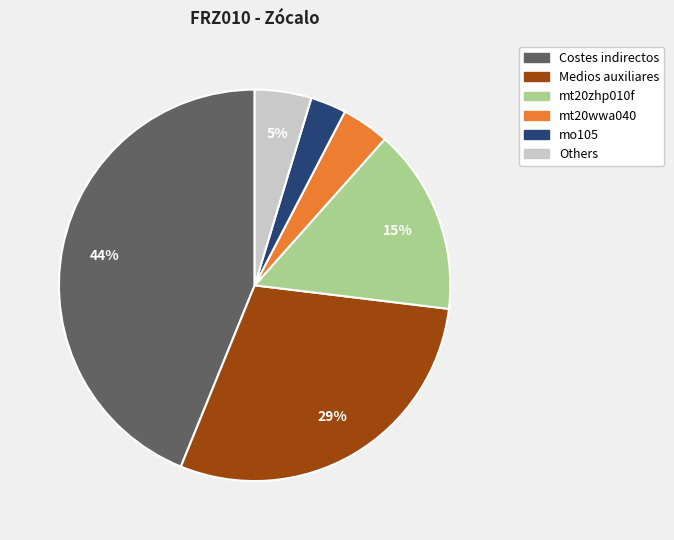

Is it true that Medios auxiliares is 37% of the pie?

False